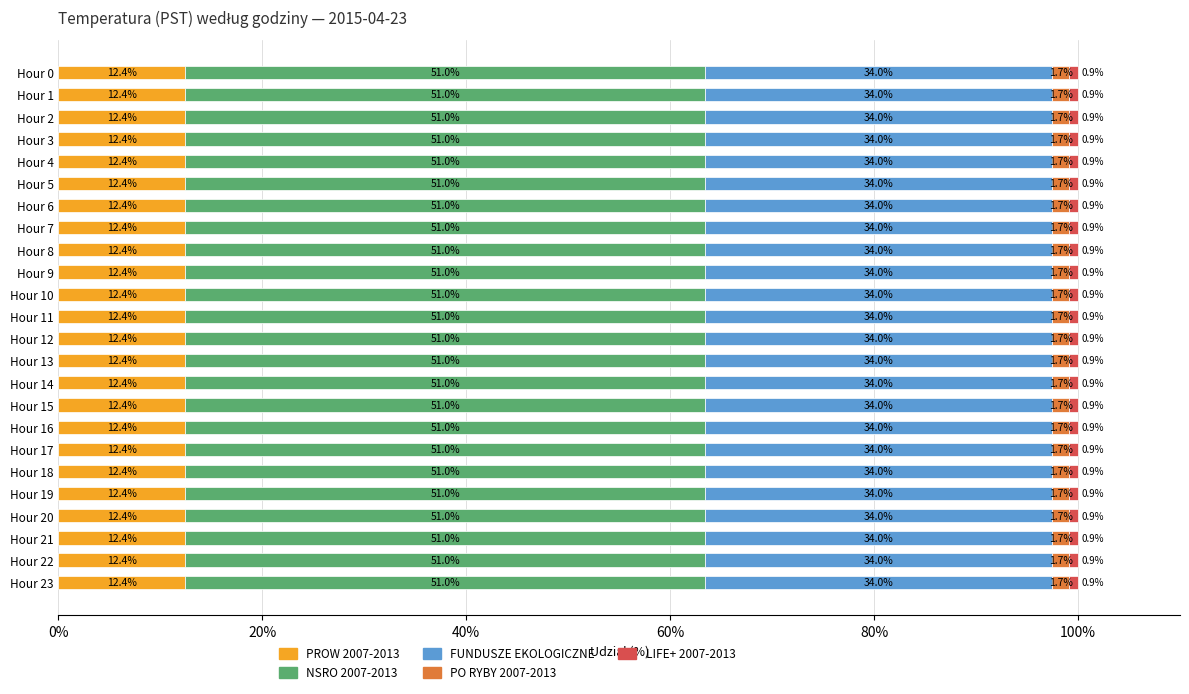

What is the minimum value for PROW 2007-2013?

12.4